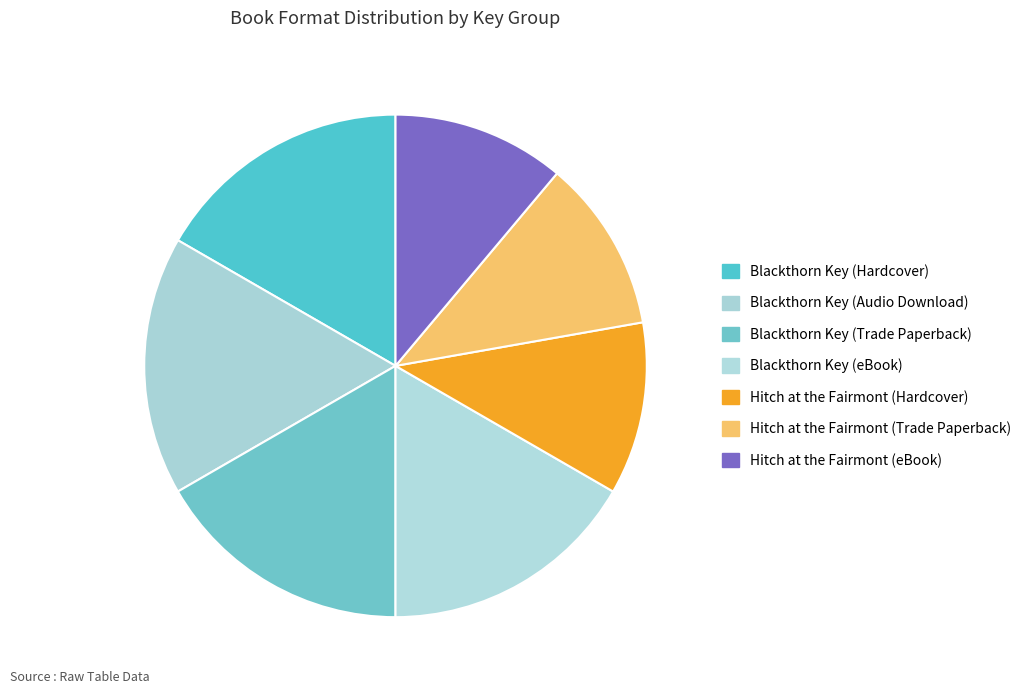

The Hitch at the Fairmont (Trade Paperback) slice represents 11% of the pie. True or false?

True